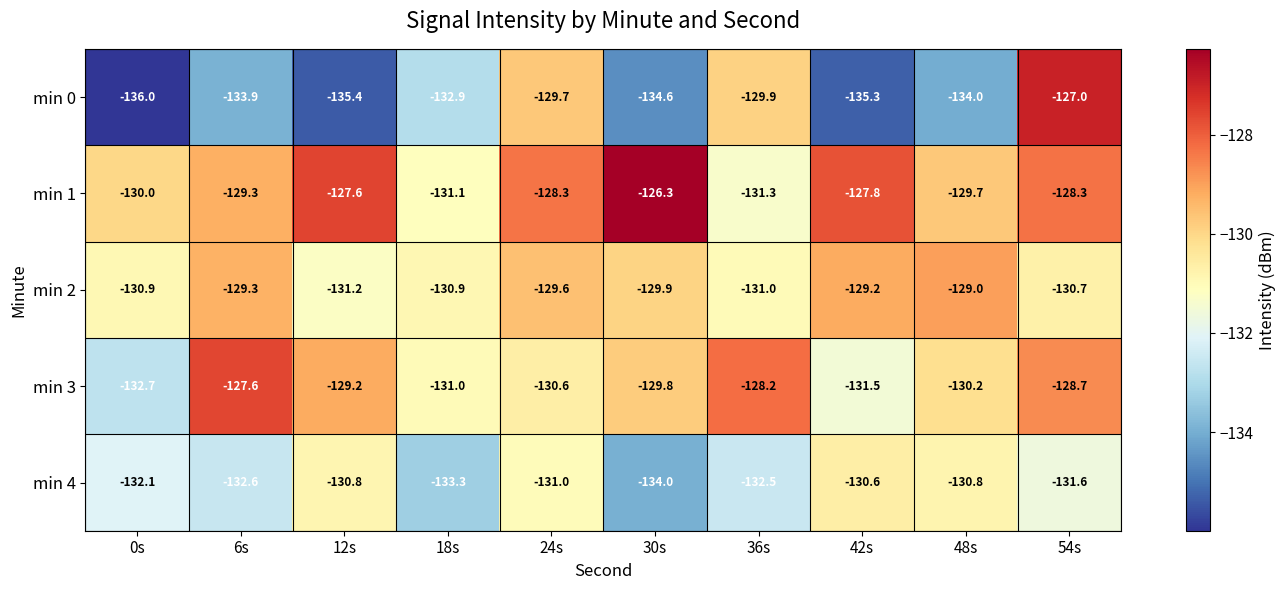

The min 1 series shows -131.3 at 36s. True or false?

True